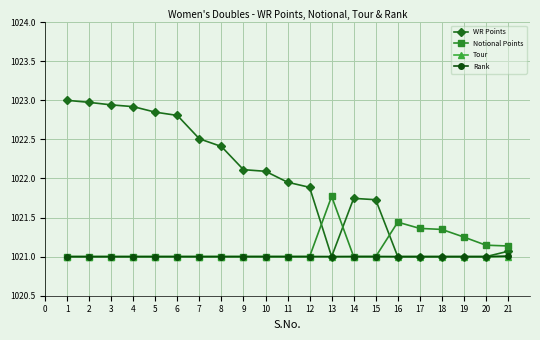

After their last crossing, which series has the higher values: Tour or Notional Points?

Notional Points